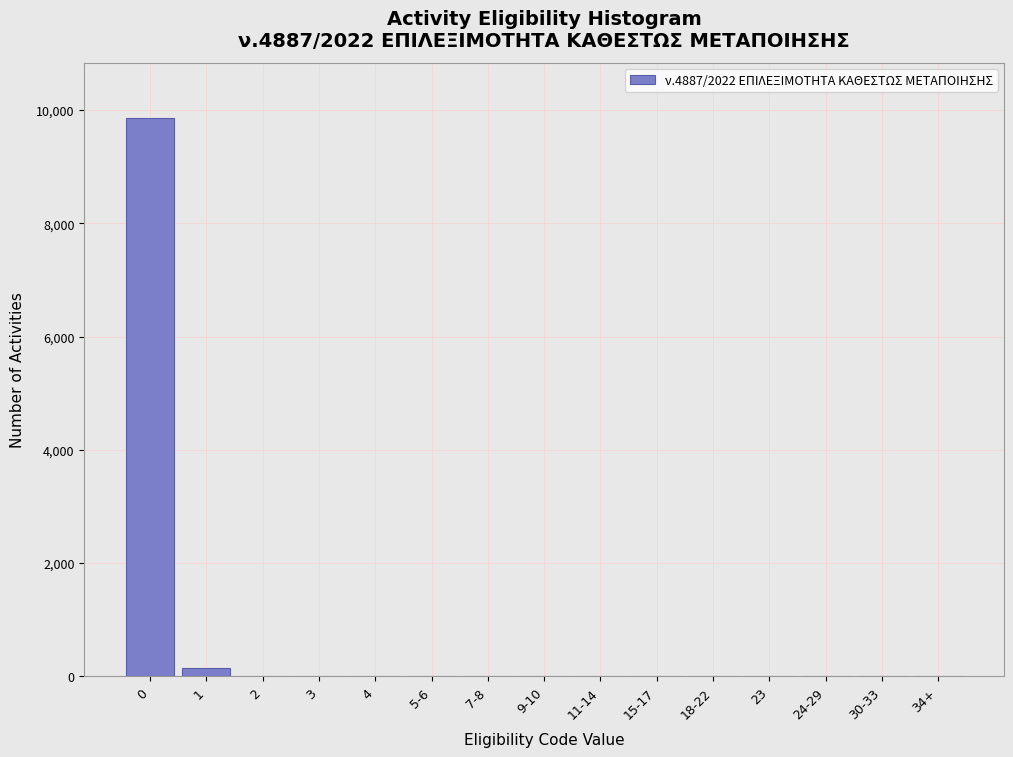

Reading left to right, extract all data points from this chart.

0=9850	1=150	2=0	3=0	4=0	5-6=0	7-8=0	9-10=0	11-14=0	15-17=0	18-22=0	23=0	24-29=0	30-33=0	34+=0